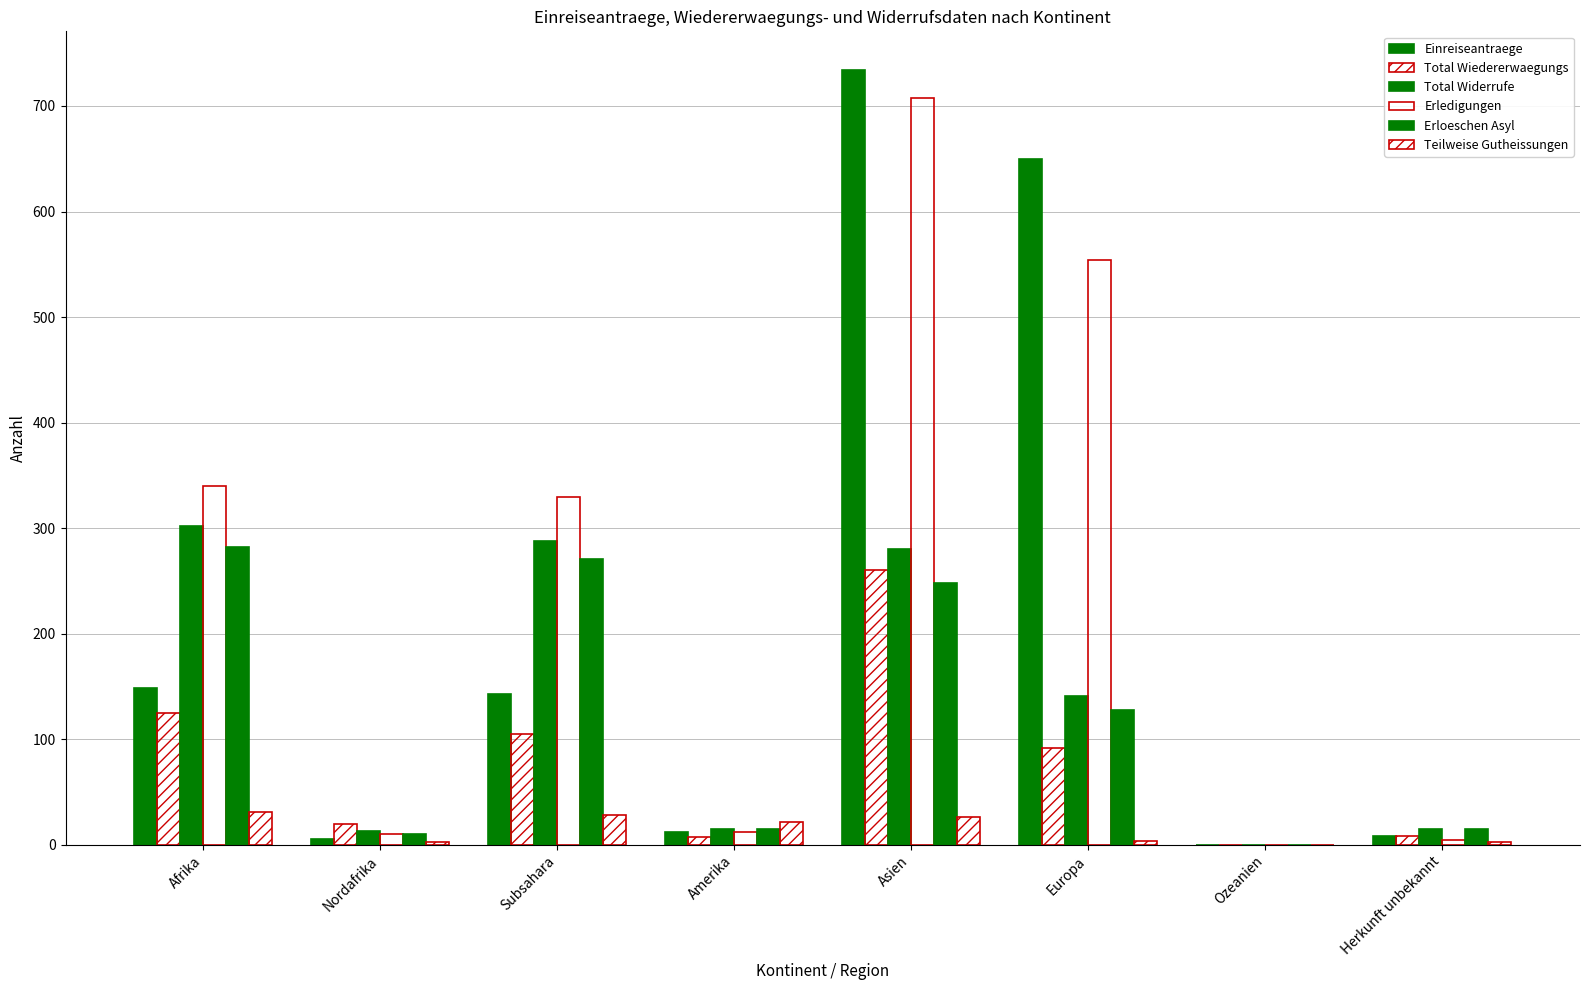

Which series has the largest total across all categories?

Erledigungen